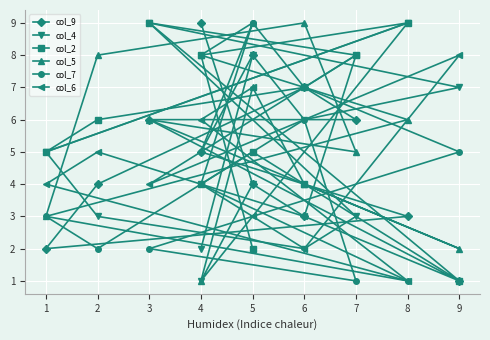

Which category has the lowest value in the col_4 series?

4